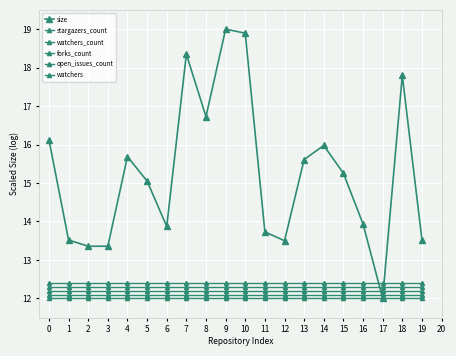

How many lines are shown in the chart?

6